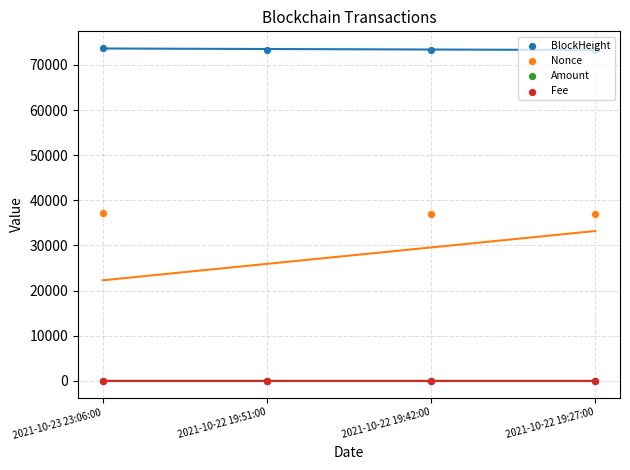

What is the total value across all series at 2021-10-23 23:06:00?

110863.8